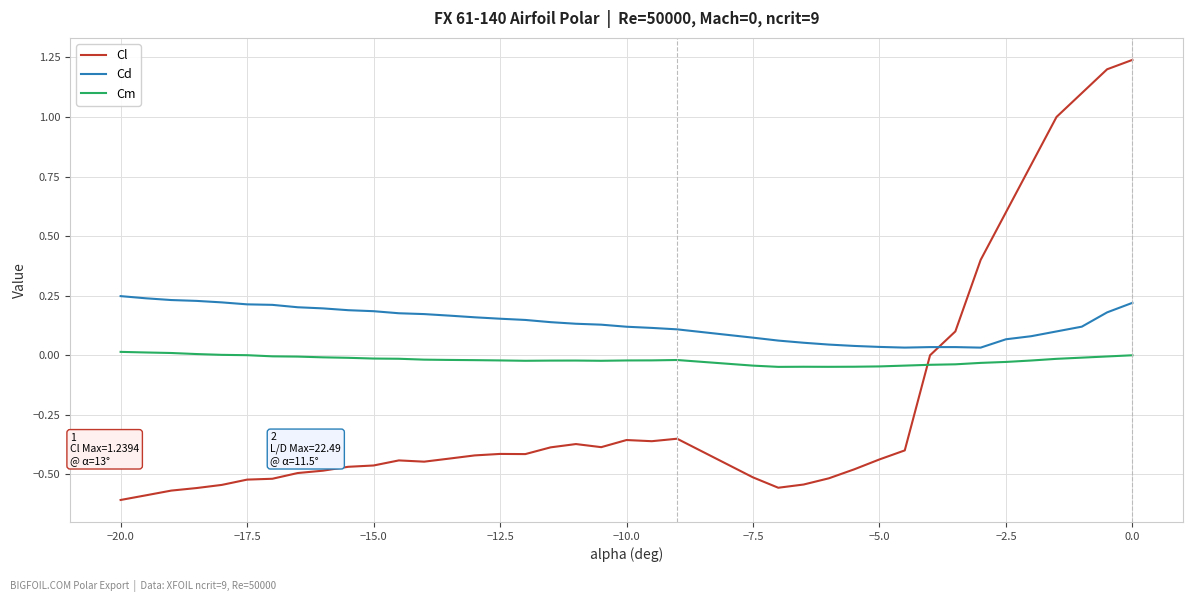

Rank the series by their average value, from highest to lowest.

Cd, Cm, Cl